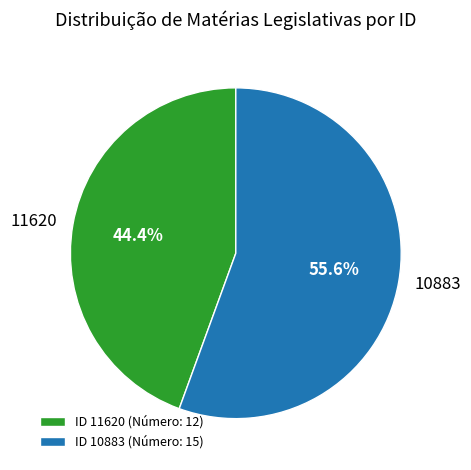

To the nearest percent, what percentage of the pie is 11620?

44%